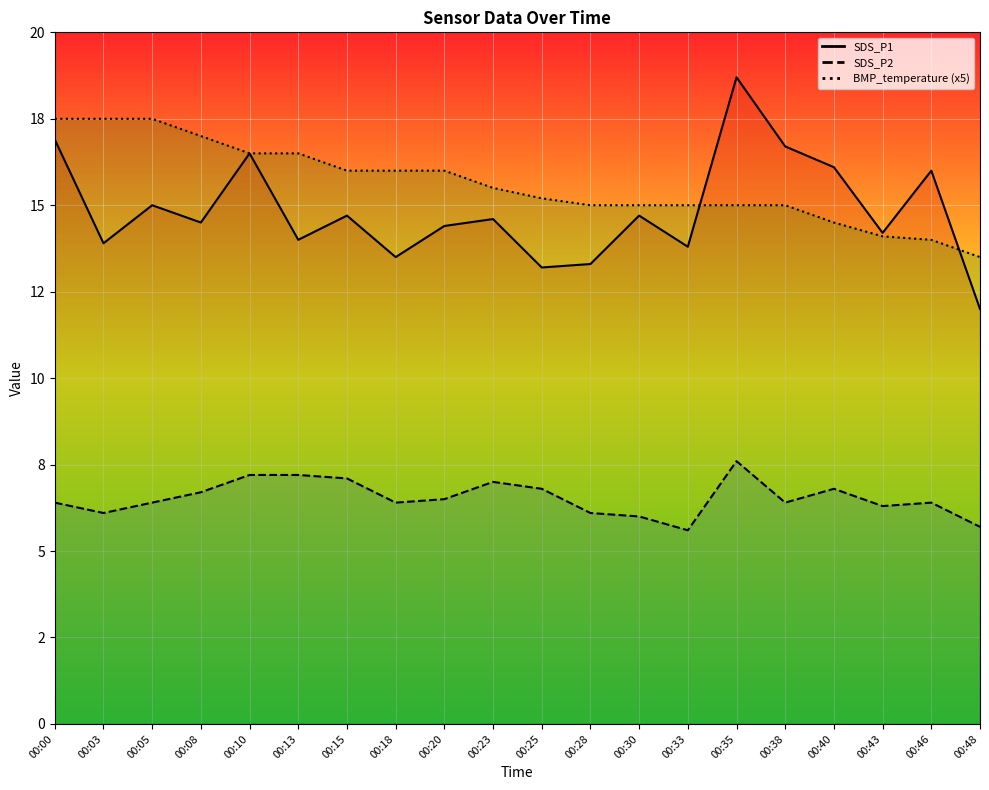

What is the minimum value shown in the chart?

5.6